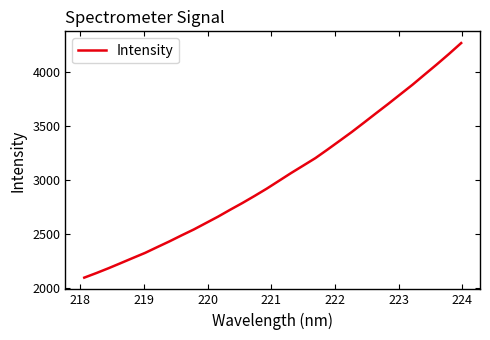

What is the greatest value displayed?

4265.8